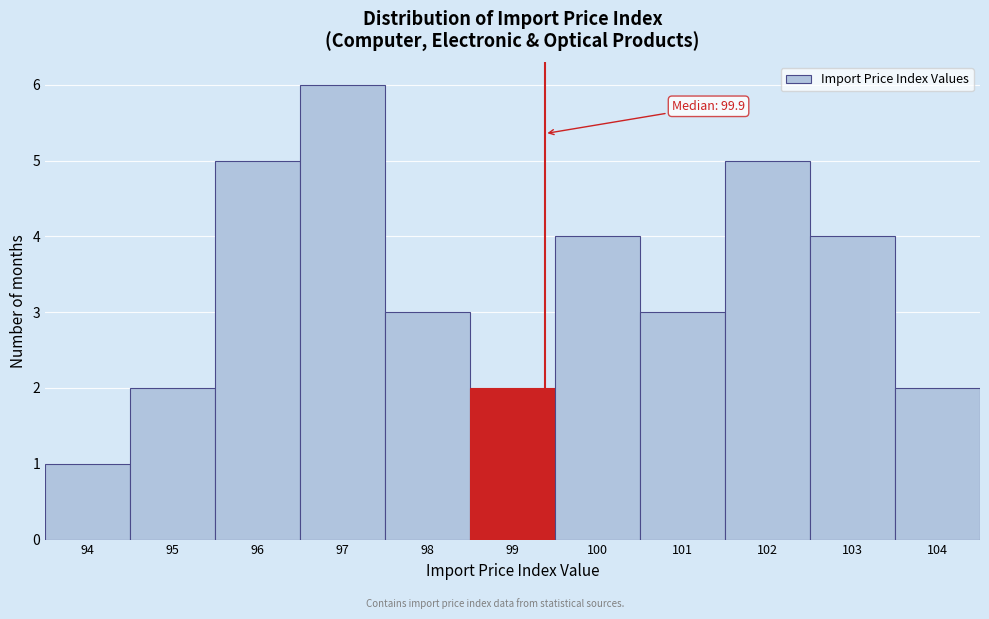

Reading left to right, transcribe all the data shown in this chart.

1	2	5	6	3	2	4	3	5	4	2